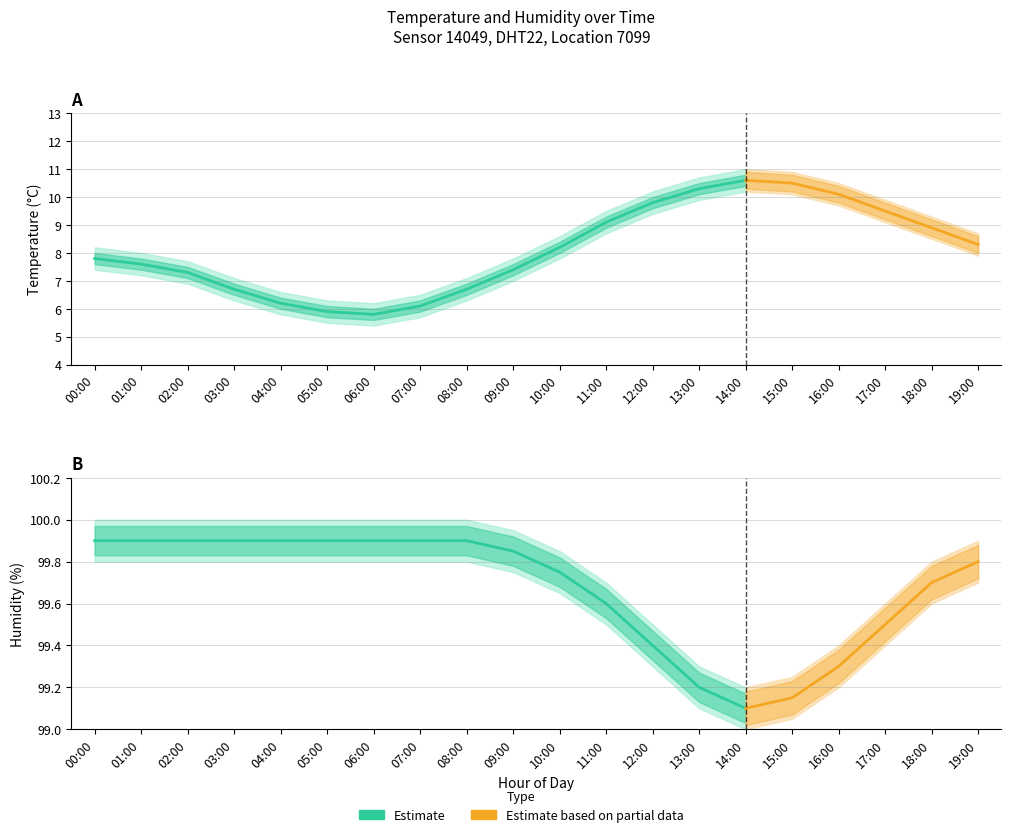

True or false: humidity_lower and temperature_upper cross at least once.

False